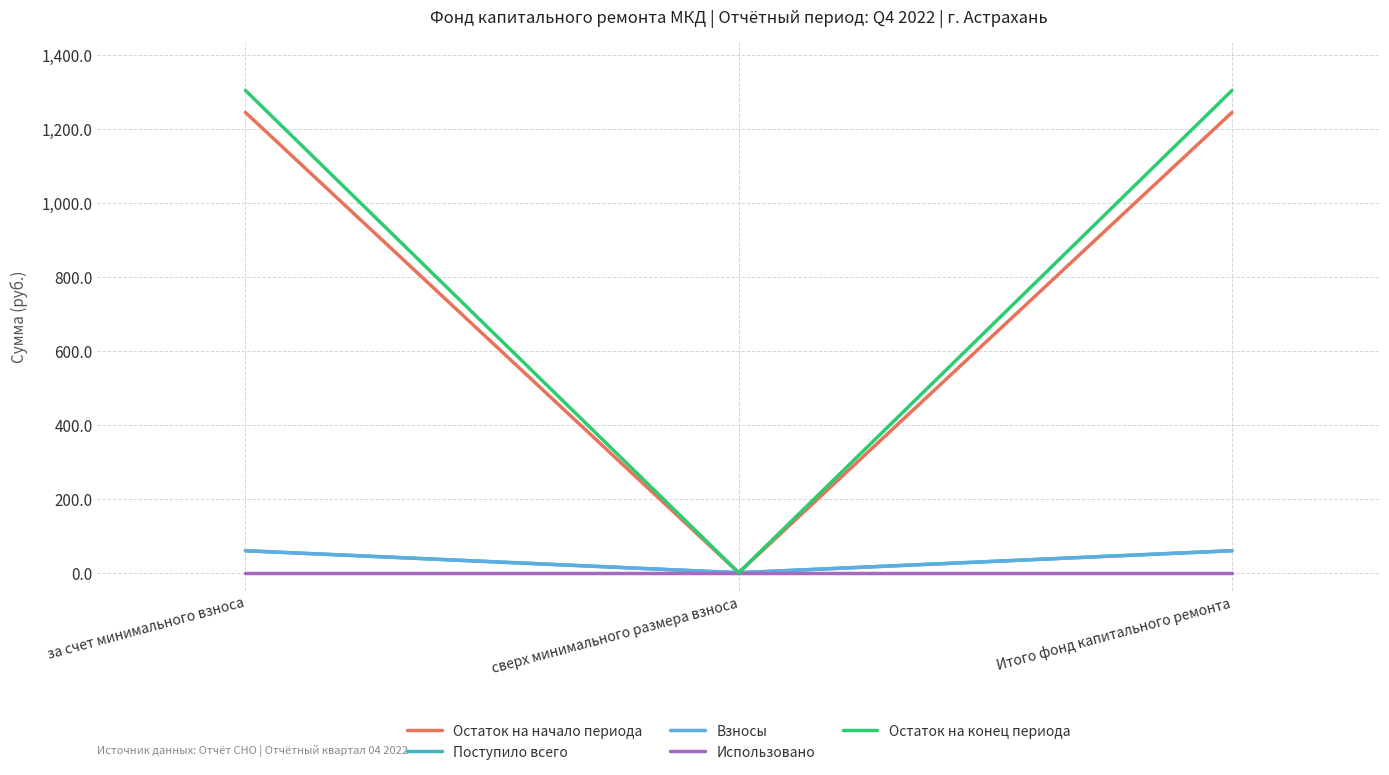

True or false: Остаток на конец периода has a value of 1305.3 at за счет минимального взноса.

True